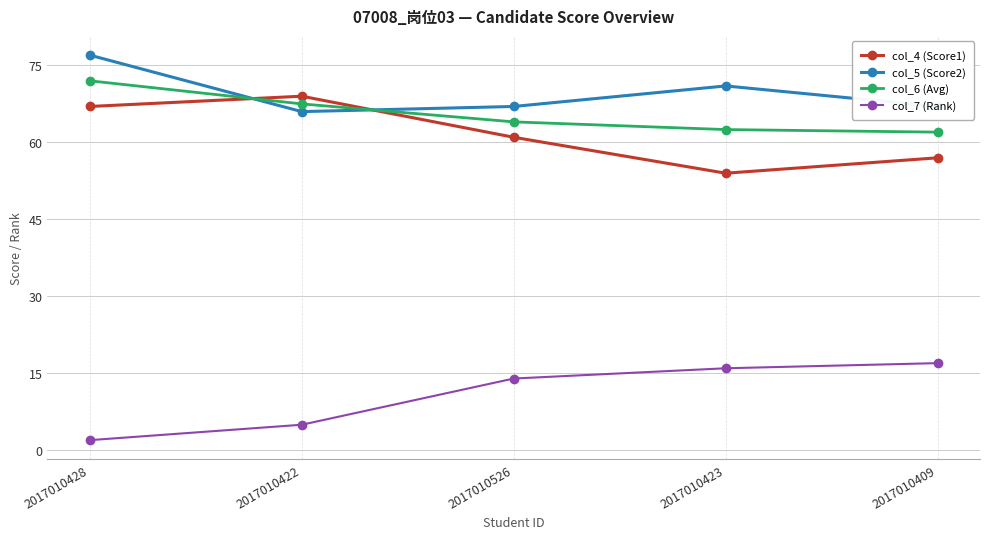

At how many categories does at least one series exceed 58?

5